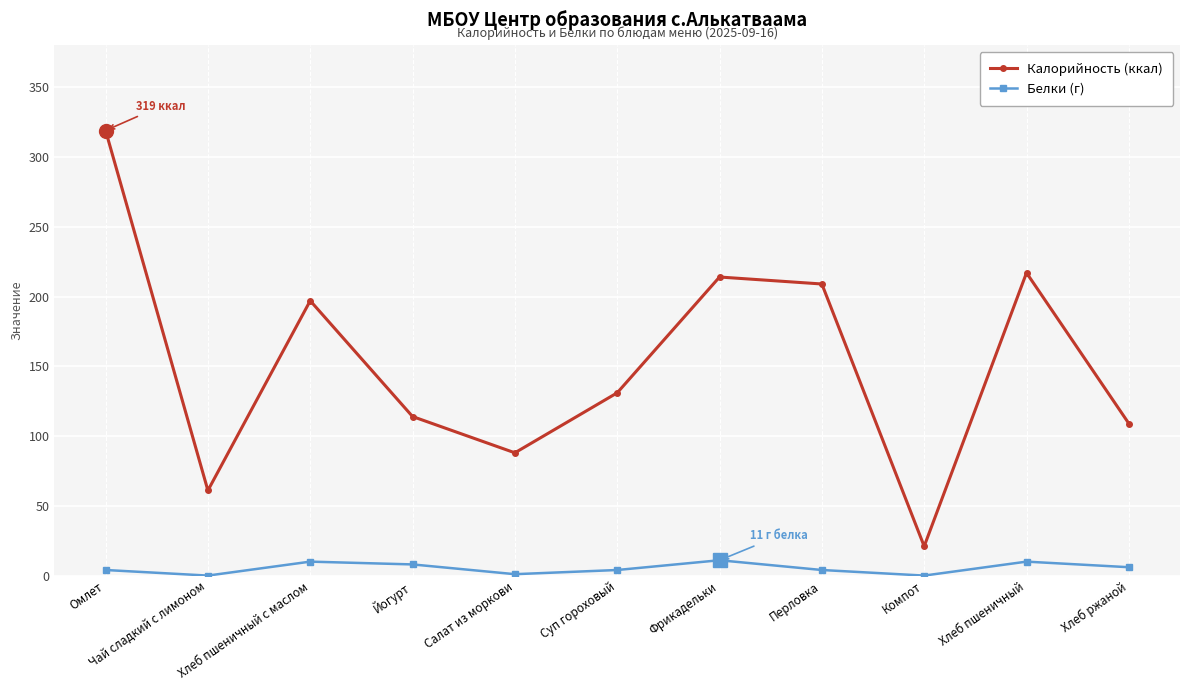

What is the greatest value displayed?

319